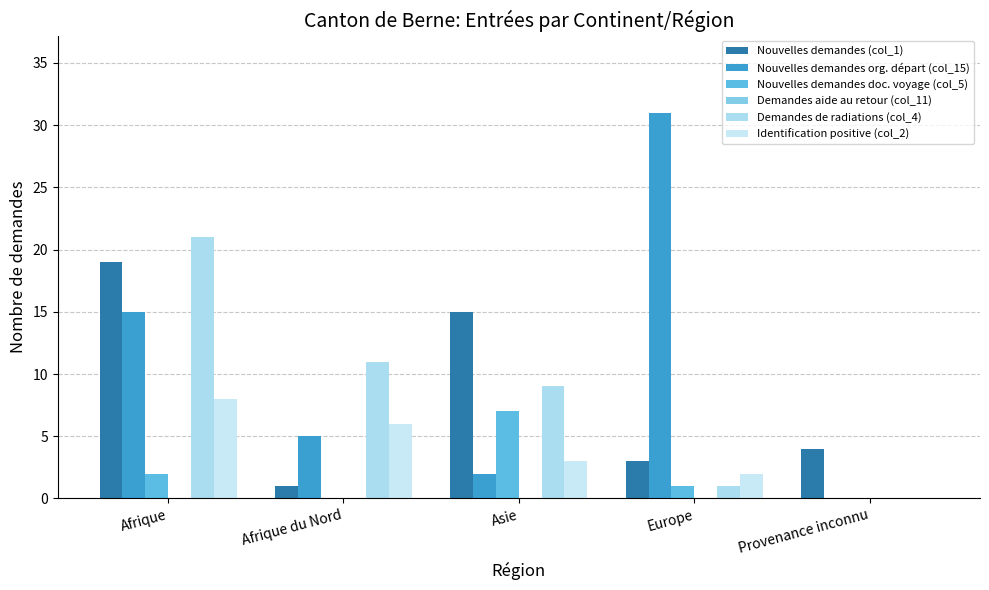

Is the value of Nouvelles demandes doc. voyage (col_5) at Afrique greater than the value of Nouvelles demandes org. départ (col_15) at Provenance inconnu?

Yes